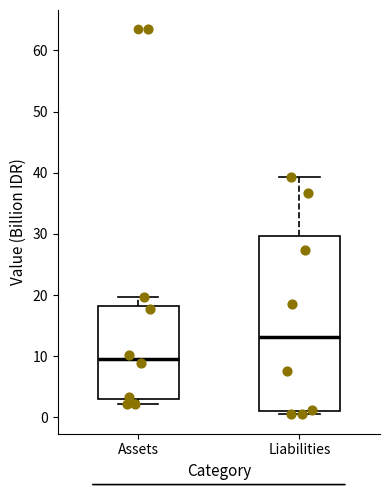

Where does the upper whisker of the box for Liabilities end on the y-axis? The values are not printed on the chart, so give them approximately, as read against the axis.

39